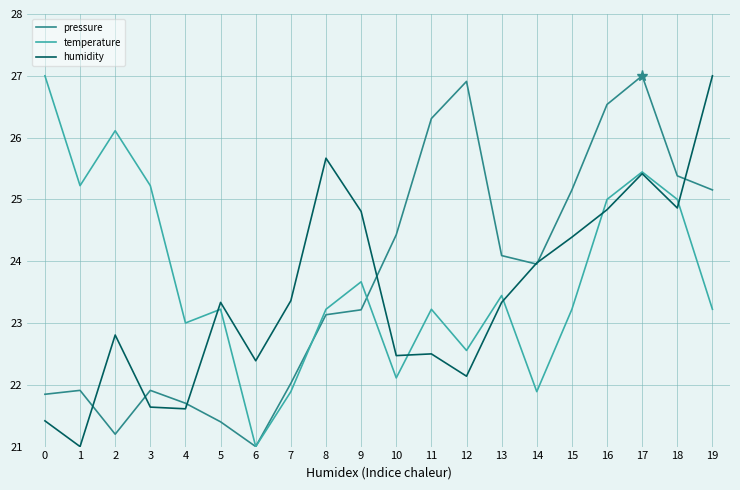

What is the spread (max minus min) of values at 3?

3.6